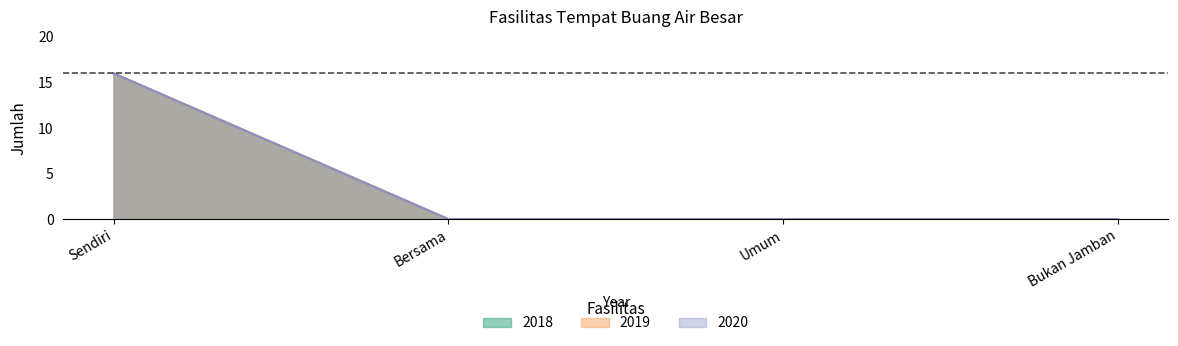

True or false: 2018 and 2020 intersect in this chart.

False